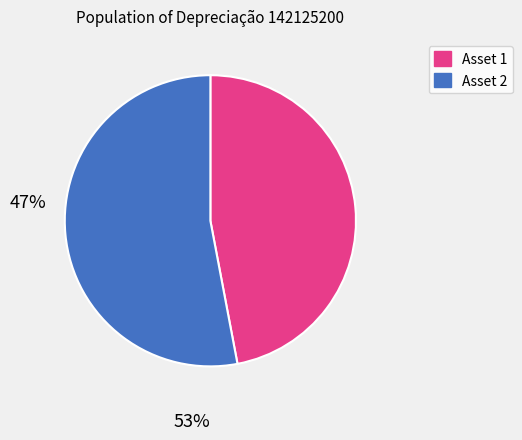

Does any single category account for the majority?

Yes